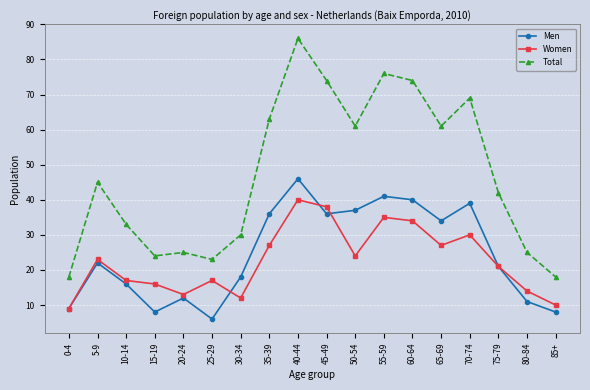

Is this an area chart (filled region under the line)?

No